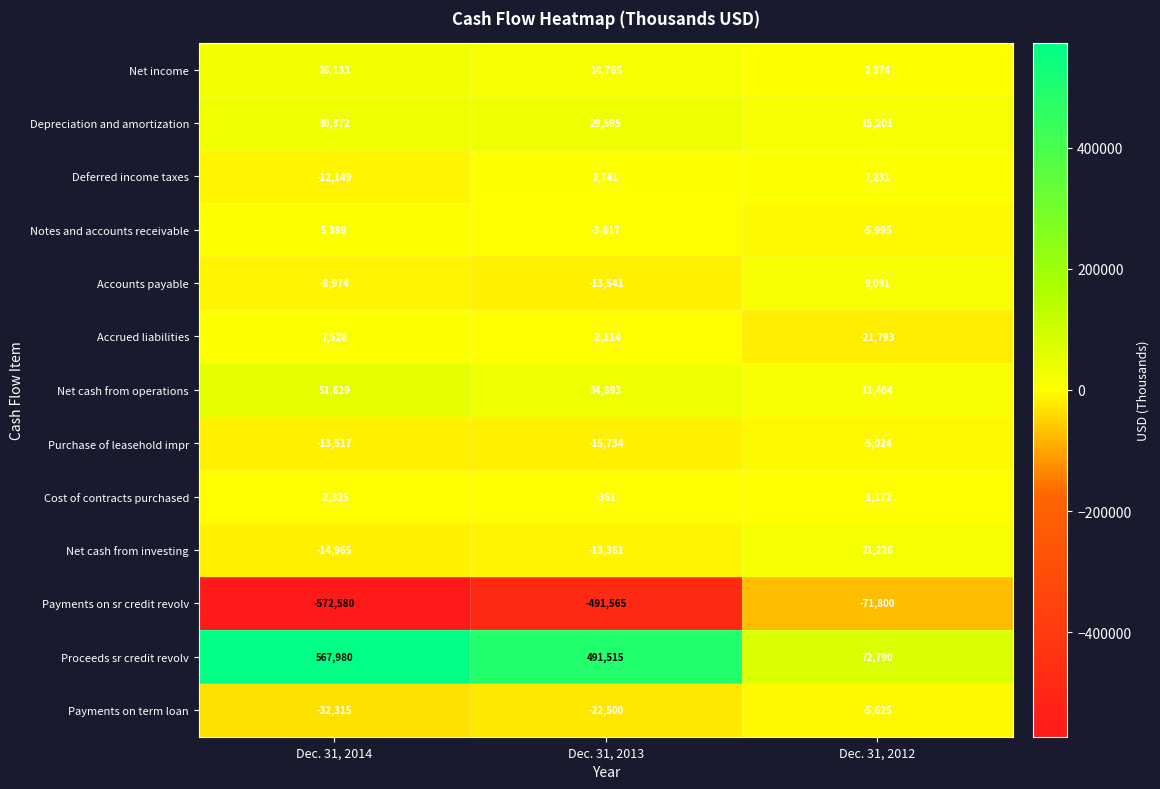

How many Payments on sr credit revolv values are between -572580 and -71800?

3